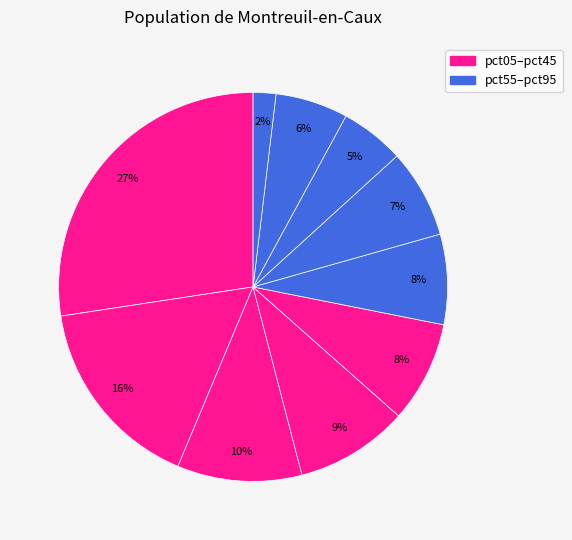

Is there a majority slice in this chart?

No